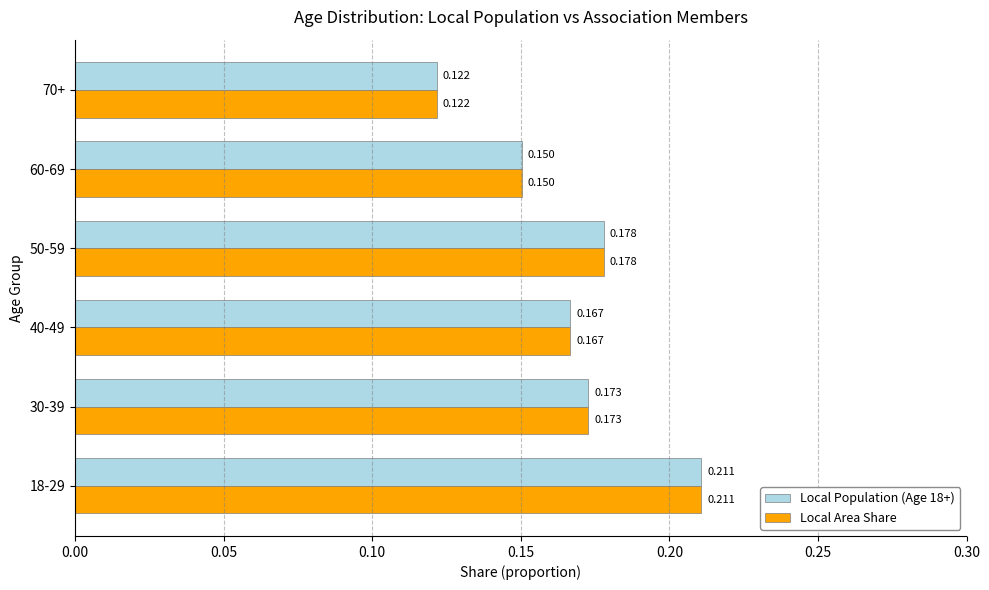

Is the value of Local Area Share at 70+ greater than the value of Local Population (Age 18+) at 18-29?

No